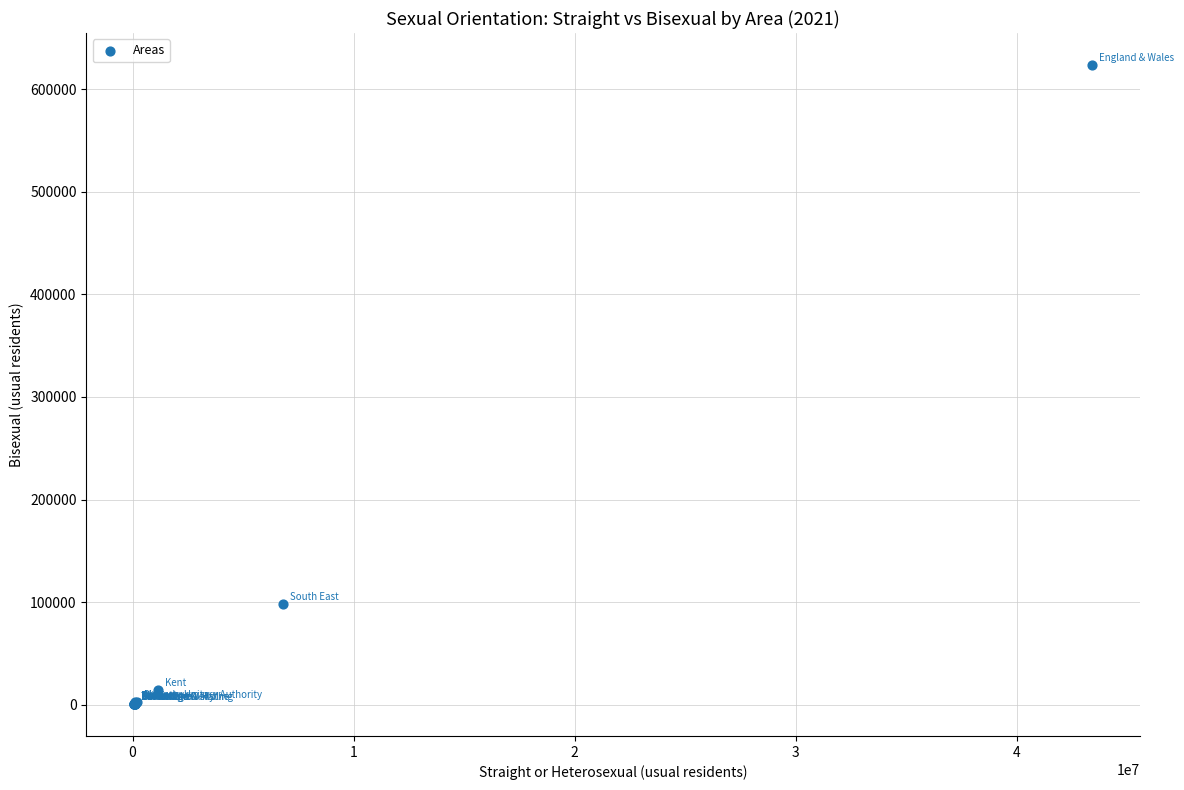

What Y value in the scatter plot is closest to 312108?

97831